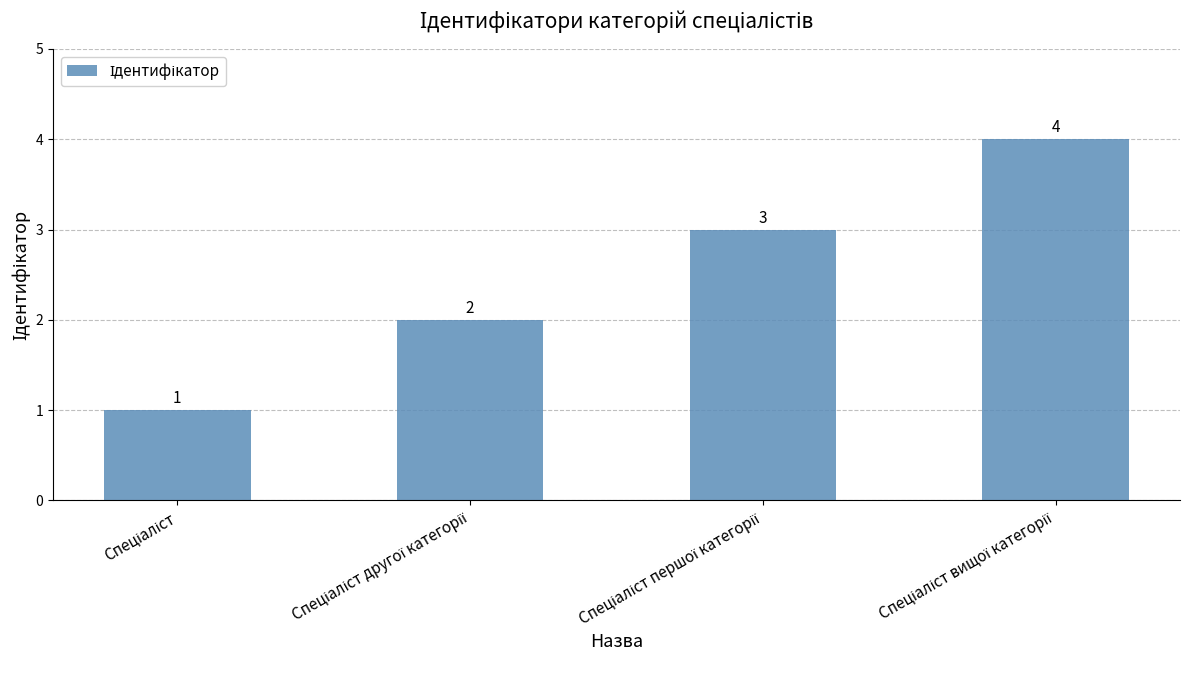

What is the sum of all values?

10